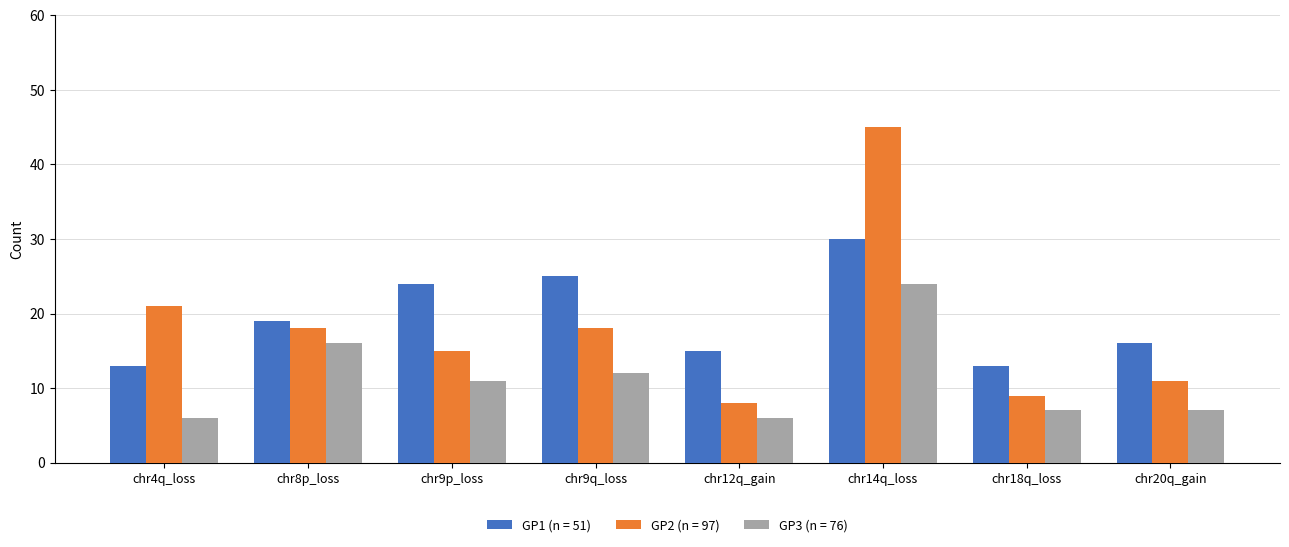

What is the average value of the GP2 (n = 97) series?

18